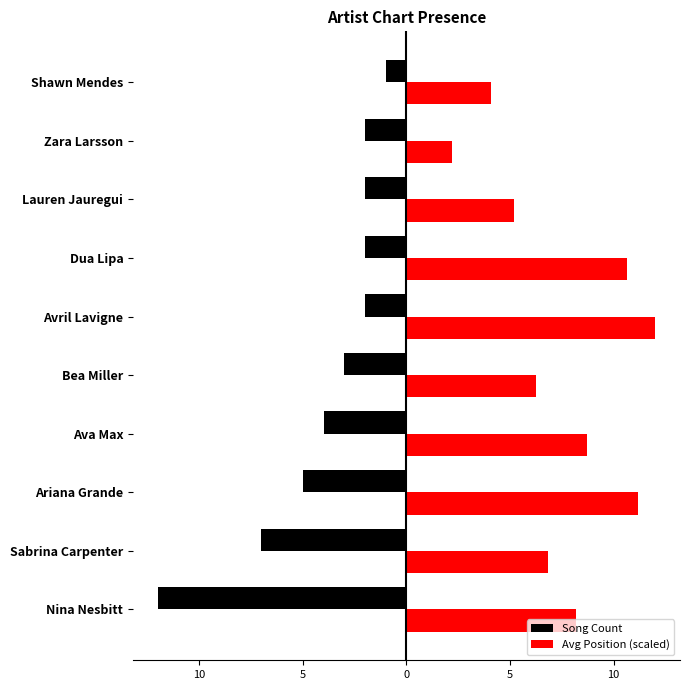

What are all the series names shown in the legend?

Song Count, Avg Position (scaled)